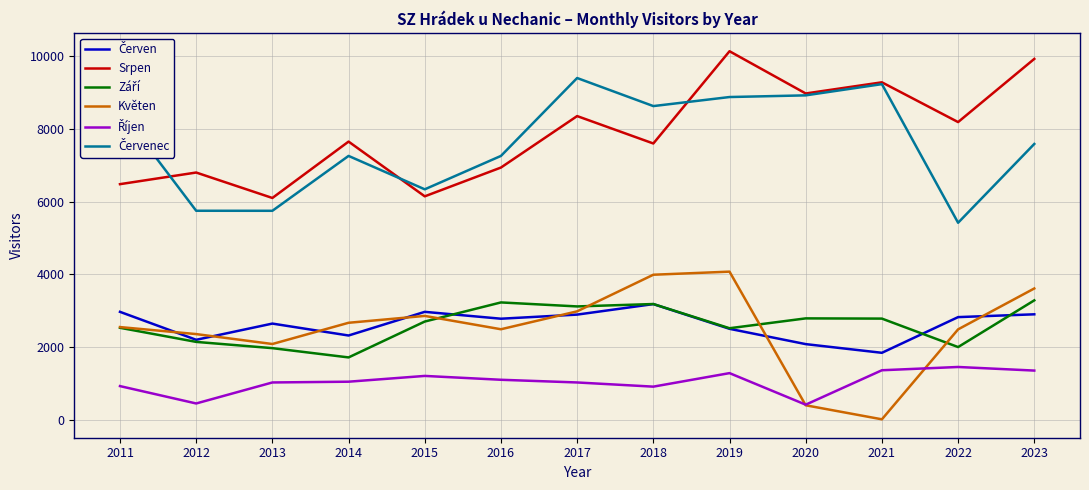

Which series has the largest total across all categories?

Srpen